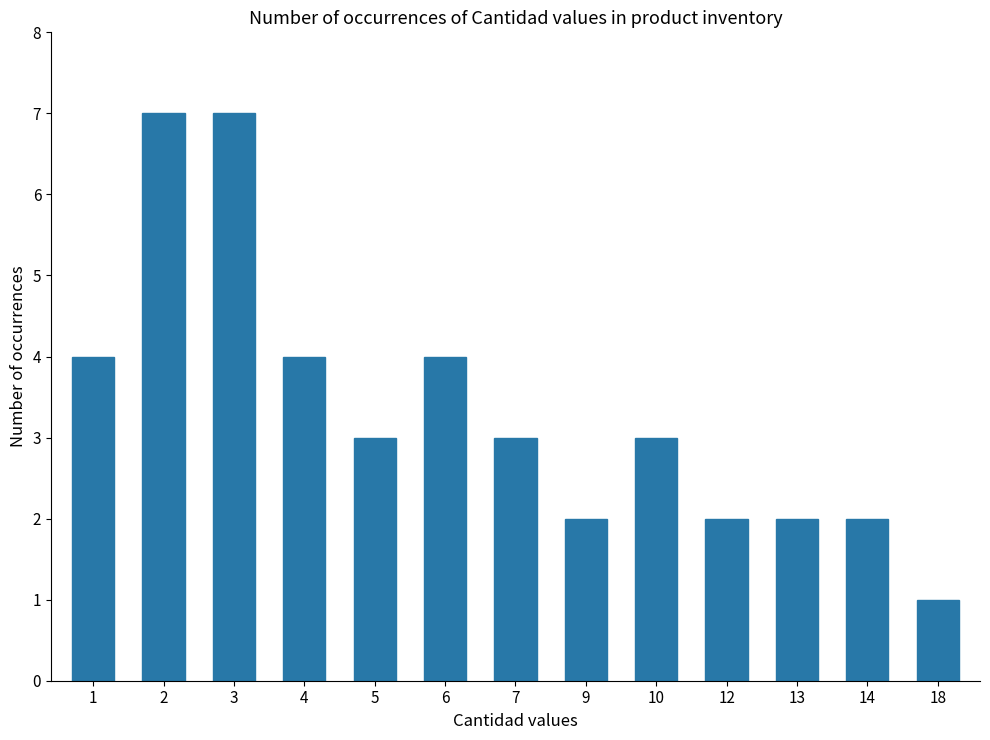

Which category has the lowest value across all series?

18